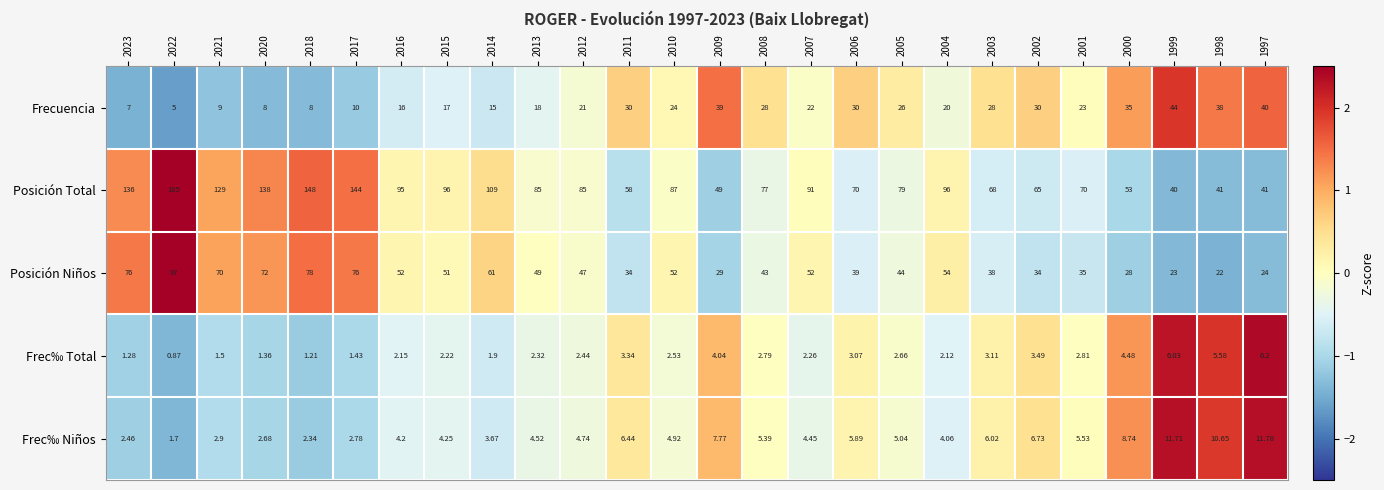

At 2008, list the series in order from smallest to largest.

Frec‰ Total, Frec‰ Niños, Frecuencia, Posición Niños, Posición Total